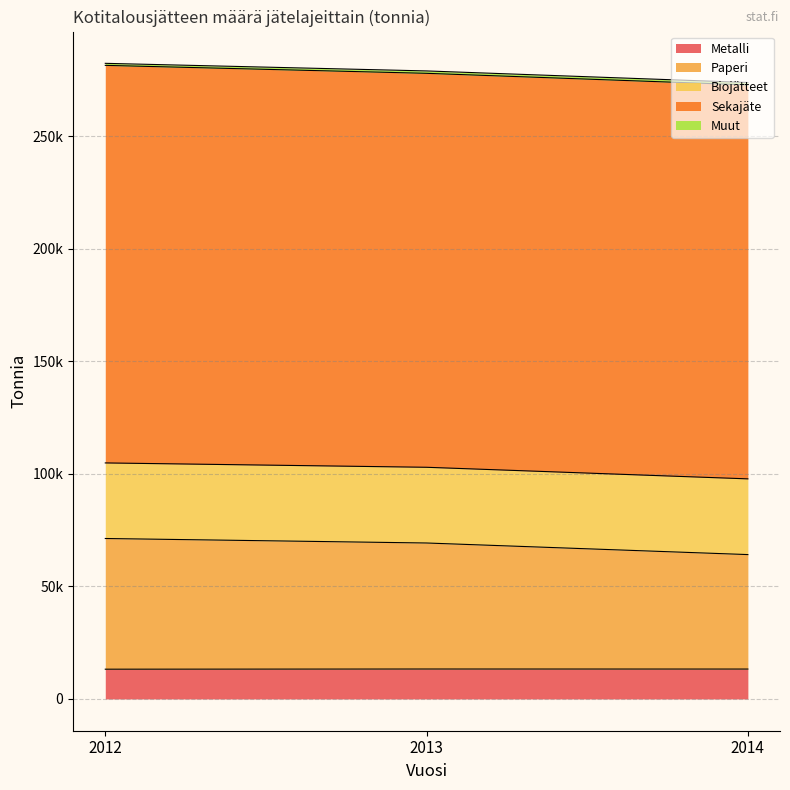

At which category is the sum across all series the highest?

2012